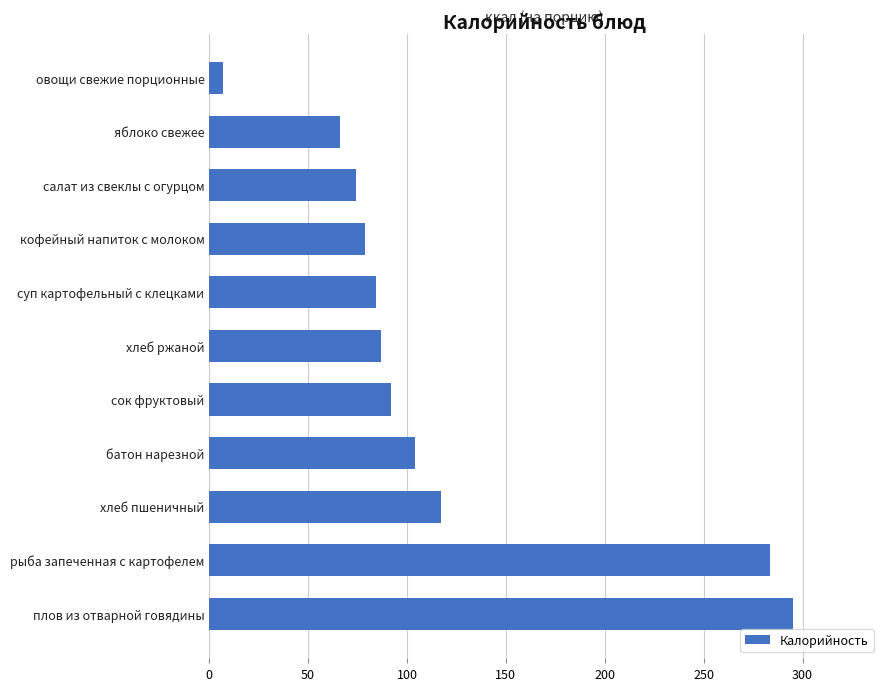

What is the difference between the second highest and second lowest values?

217.3